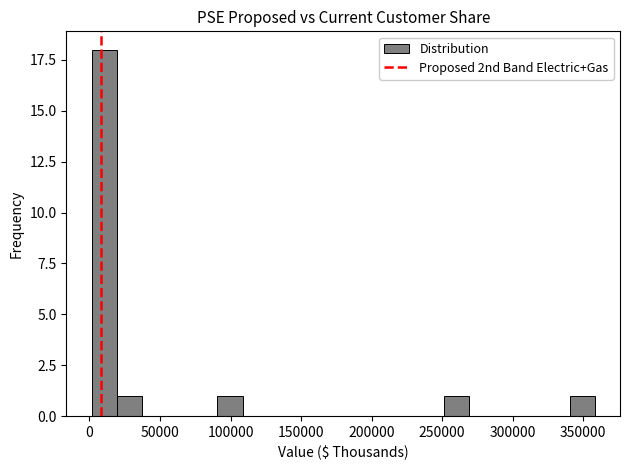

Read against the x-axis, roughly where is the centre of the tallest bar?

10000